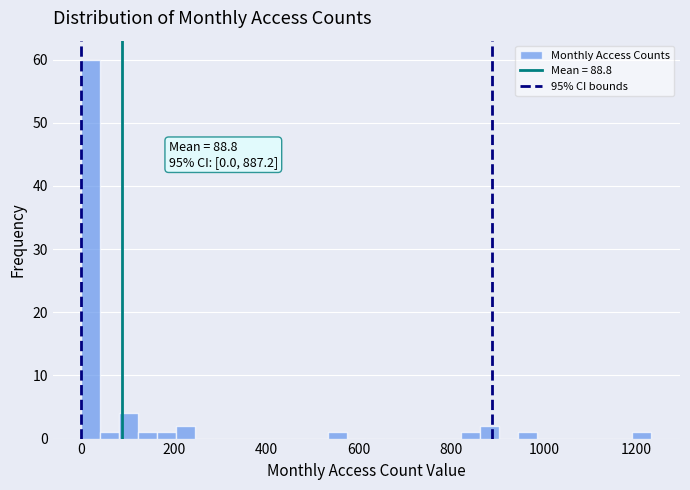

Read against the x-axis, roughly where is the centre of the tallest bar?

20